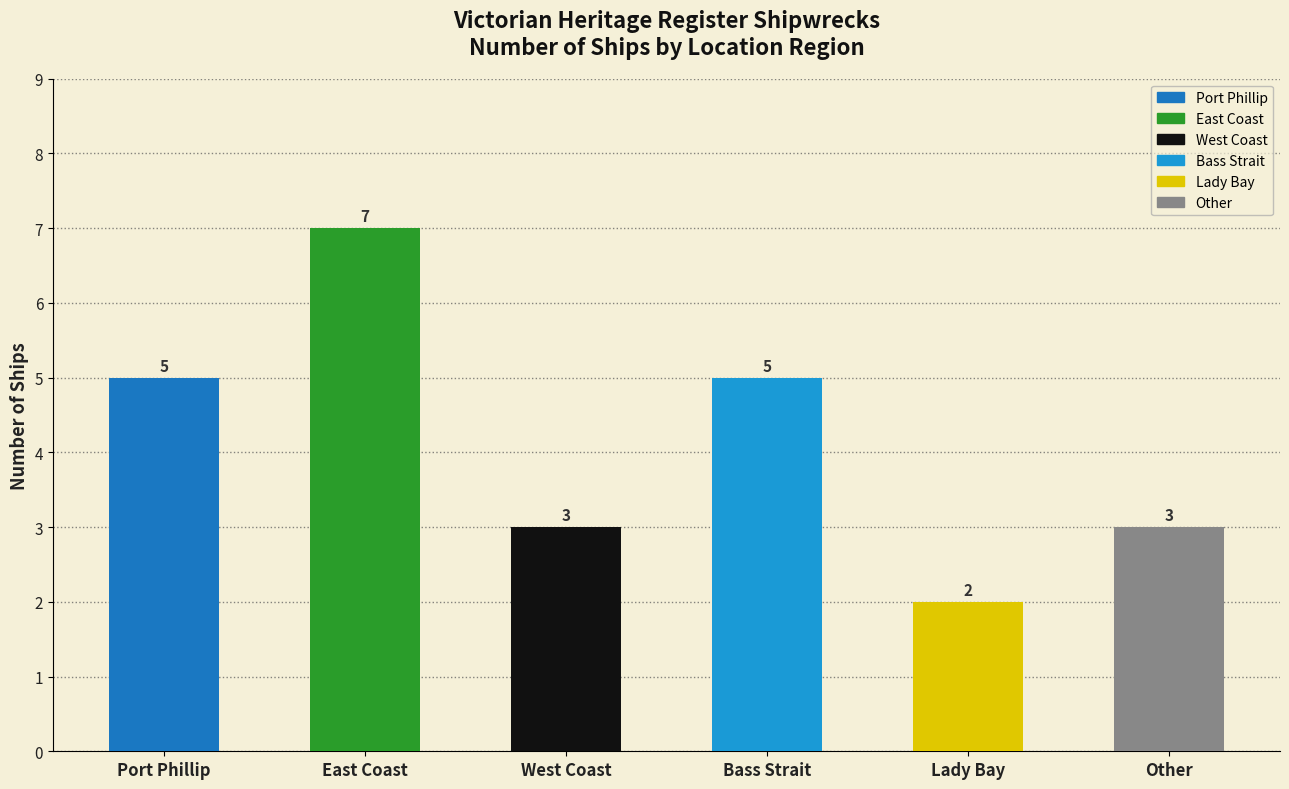

Reading right to left, extract all data points from this chart.

Other=3	Lady Bay=2	Bass Strait=5	West Coast=3	East Coast=7	Port Phillip=5